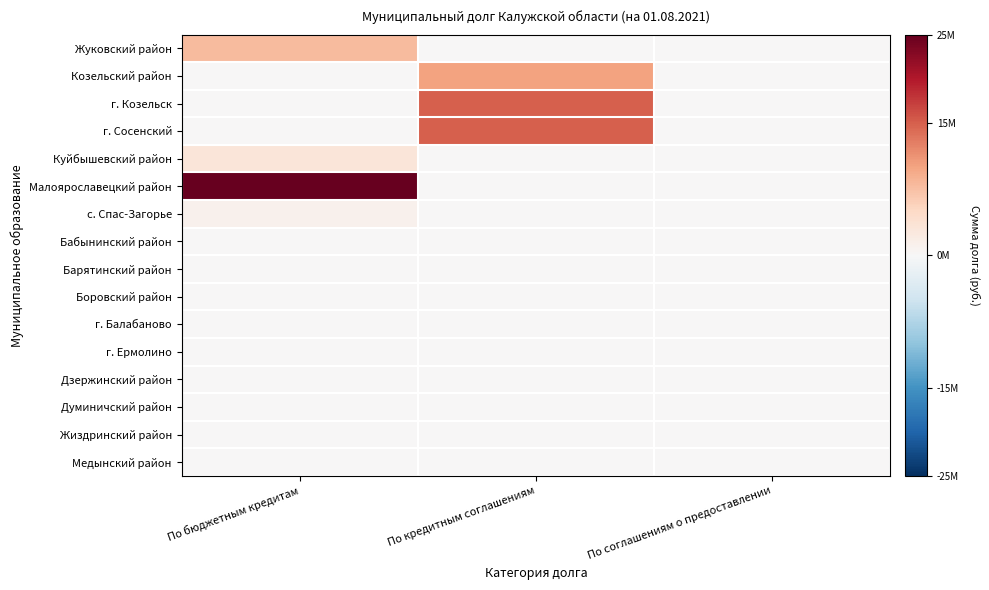

Between По кредитным соглашениям and По соглашениям о предоставлении, which is larger?

По кредитным соглашениям